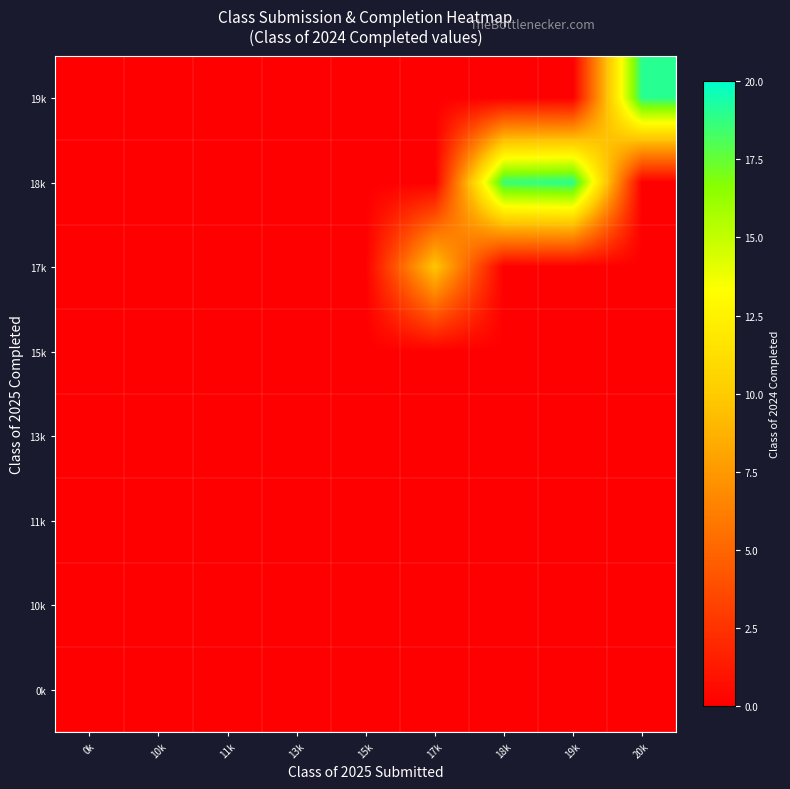

Reading left to right, extract all data points from this chart.

0k: 0k=0.0	10k=0.0	11k=0.0	13k=0.0	15k=0.0	17k=0.0	18k=0.0	19k=0.0	20k=0.0
10k: 0k=0.0	10k=0.0	11k=0.0	13k=0.0	15k=0.0	17k=0.0	18k=0.0	19k=0.0	20k=0.0
11k: 0k=0.0	10k=0.0	11k=0.0	13k=0.0	15k=0.0	17k=0.0	18k=0.0	19k=0.0	20k=0.0
13k: 0k=0.0	10k=0.0	11k=0.0	13k=0.0	15k=0.0	17k=0.0	18k=0.0	19k=0.0	20k=0.0
15k: 0k=0.0	10k=0.0	11k=0.0	13k=0.0	15k=0.0	17k=0.0	18k=0.0	19k=0.0	20k=0.0
17k: 0k=0.0	10k=0.0	11k=0.0	13k=0.0	15k=0.0	17k=9.8	18k=0.0	19k=0.0	20k=0.0
18k: 0k=0.0	10k=0.0	11k=0.0	13k=0.0	15k=0.0	17k=0.0	18k=18.6	19k=19.0	20k=0.0
19k: 0k=0.0	10k=0.0	11k=0.0	13k=0.0	15k=0.0	17k=0.0	18k=0.0	19k=0.0	20k=19.0